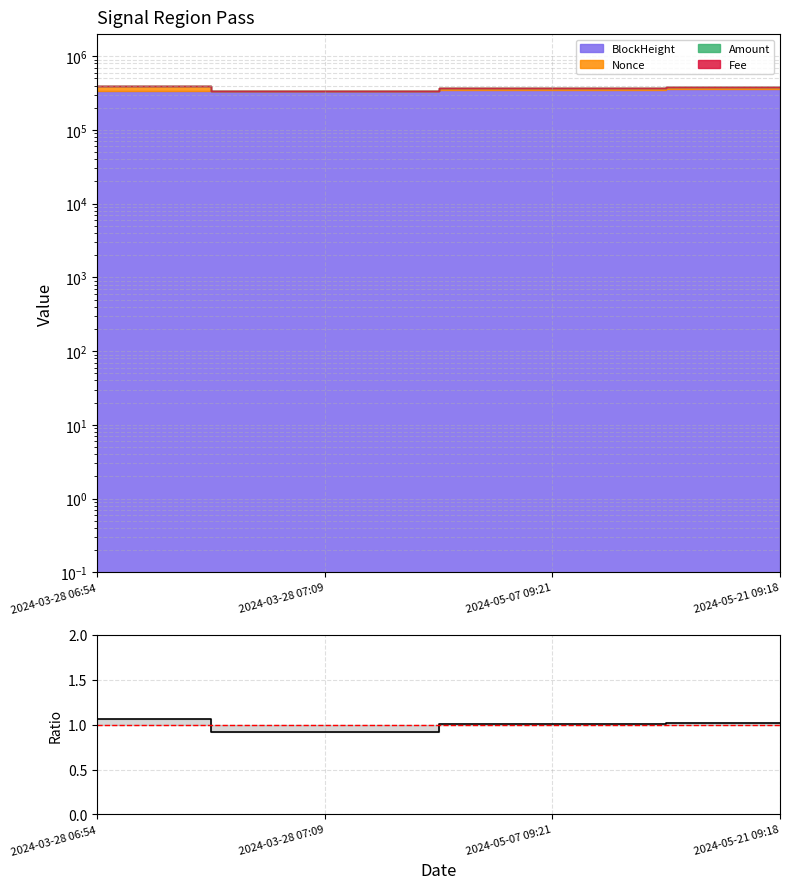

Is it true that the value at 2024-03-28 06:54 is 1.1?

True